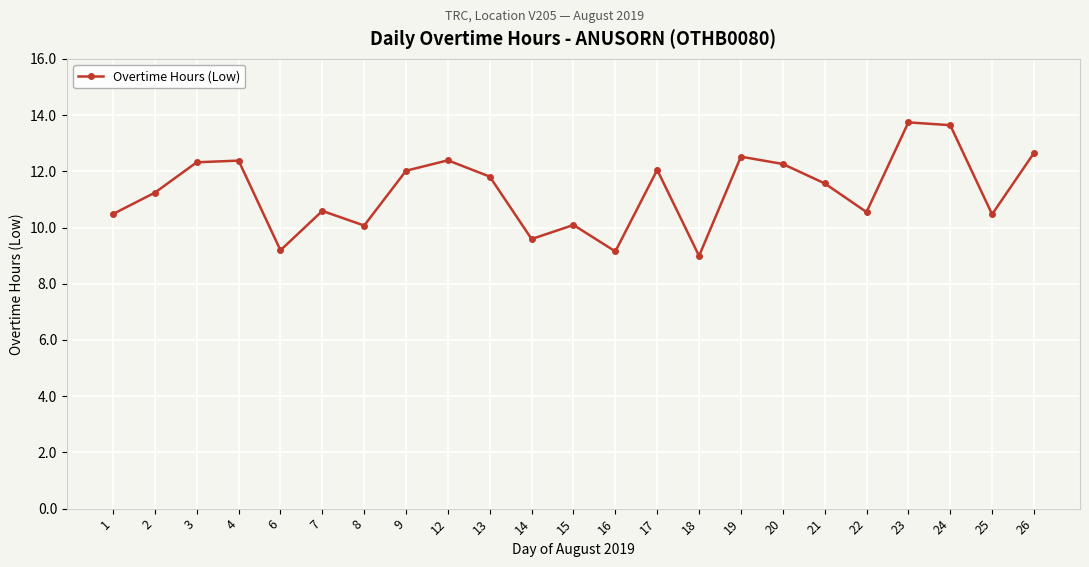

What is the change in value from 17 to 23?

+1.7